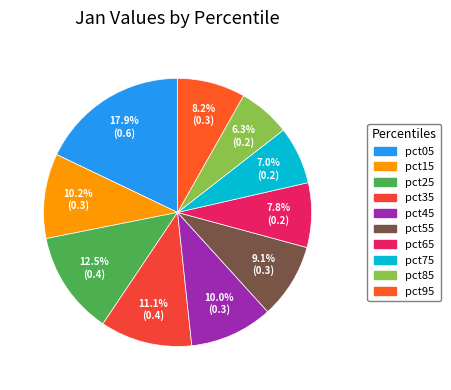

Combined, do pct25 and pct45 account for over 50%?

No